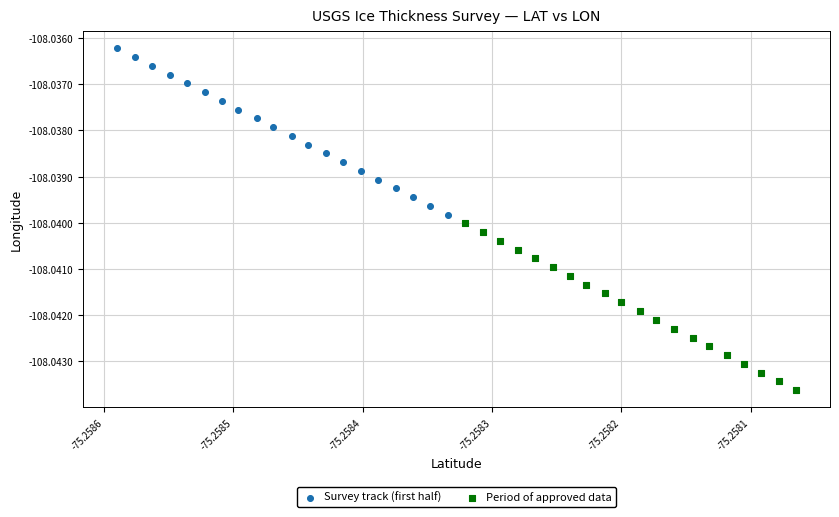

Which series contains the lowest Y value?

Period of approved data